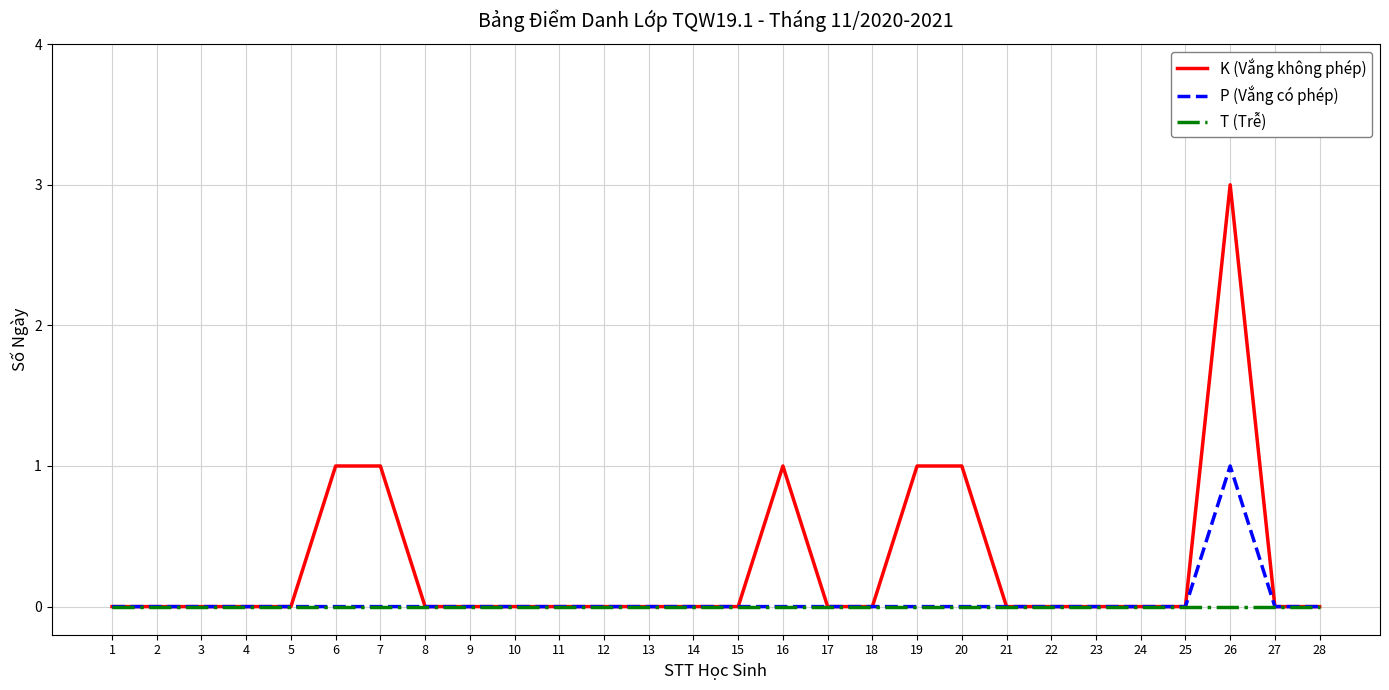

Does the chart have visible grid lines?

Yes